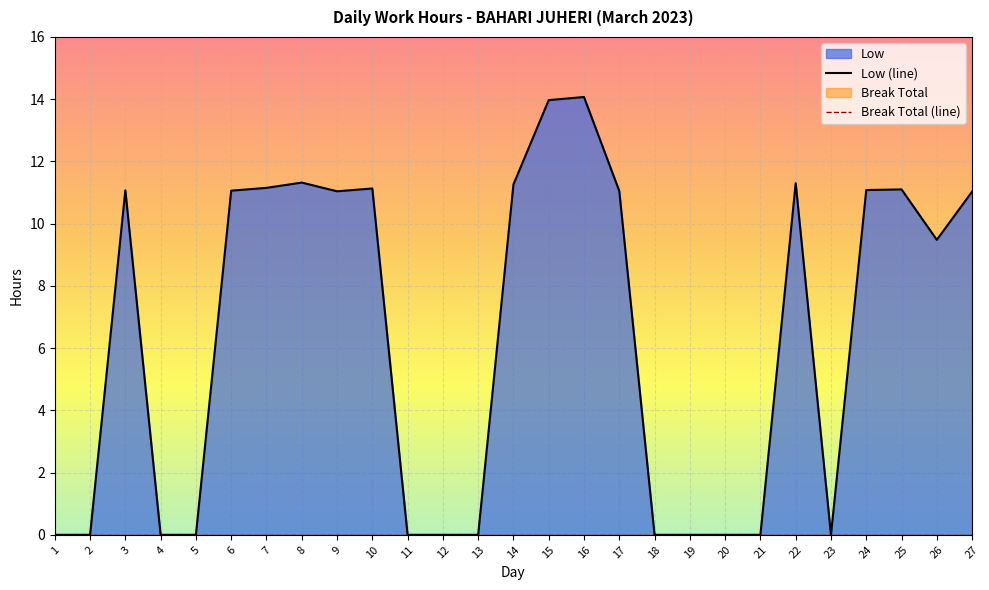

The chart shows a value of 0.0 at 2. True or false?

True